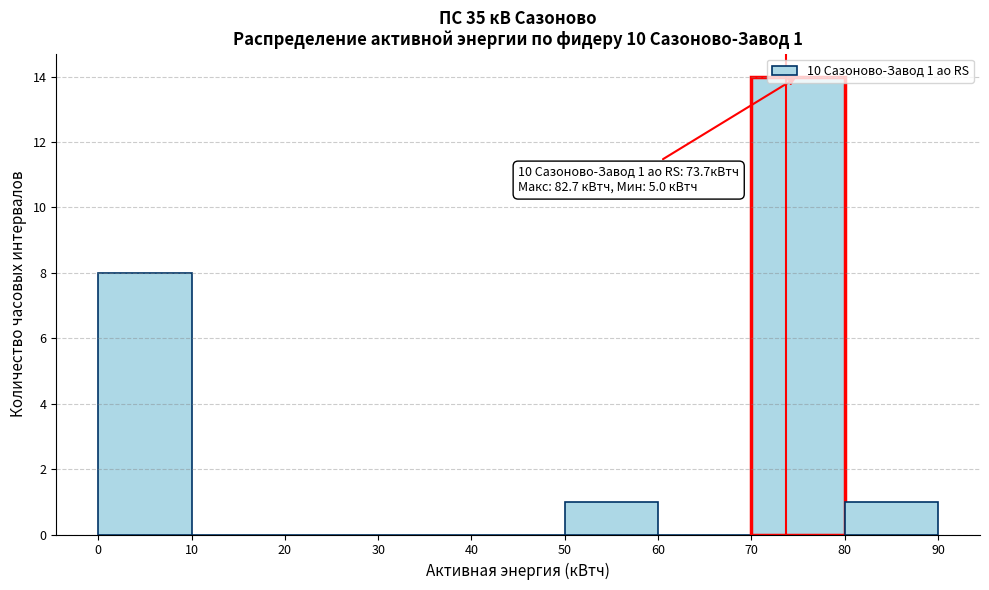

Which range on the x-axis has the tallest bar?

70 to 80